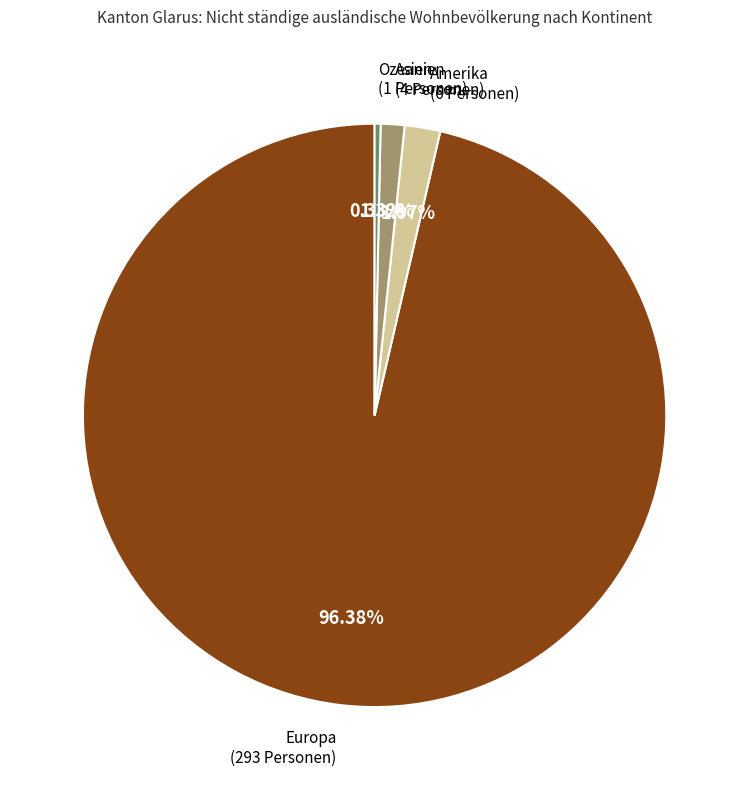

Is there any slice that represents more than half of the pie?

Yes